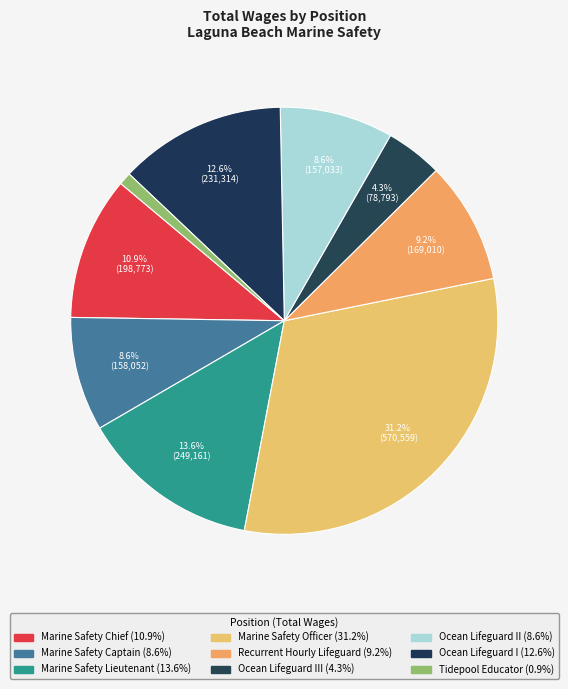

How many slices are in this pie chart?

9